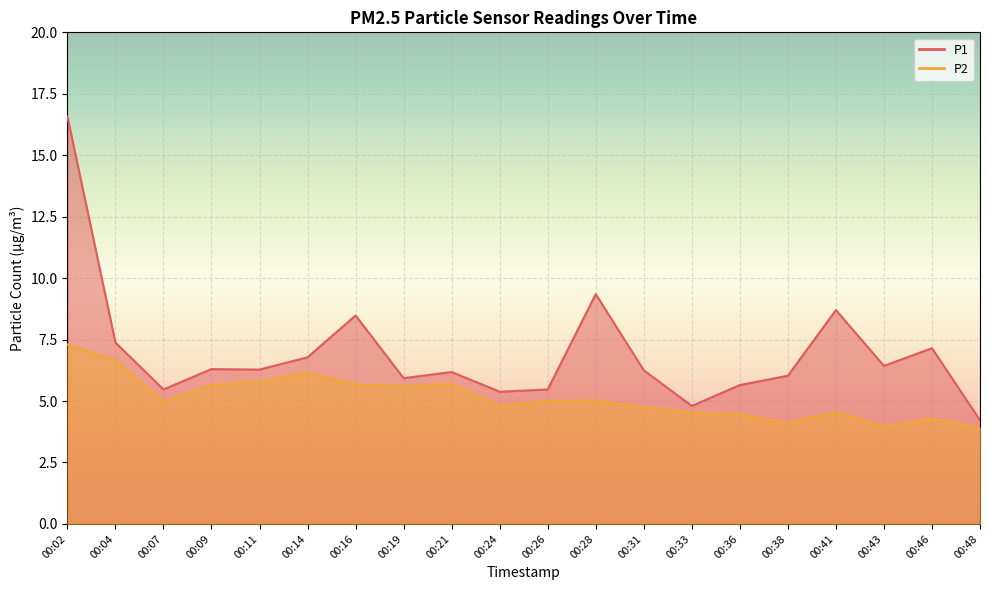

Which category has the lowest value across all series?

00:48